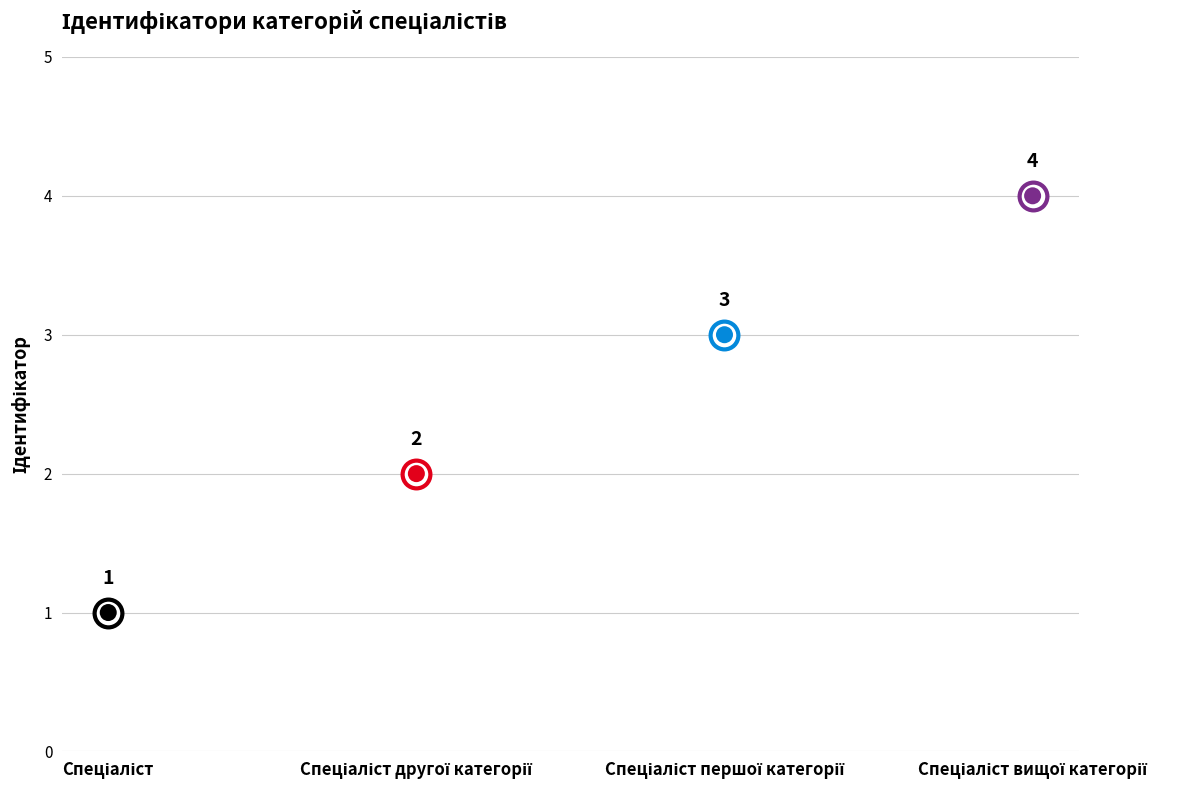

Which has a higher value, Спеціаліст or Спеціаліст другої категорії?

Спеціаліст другої категорії